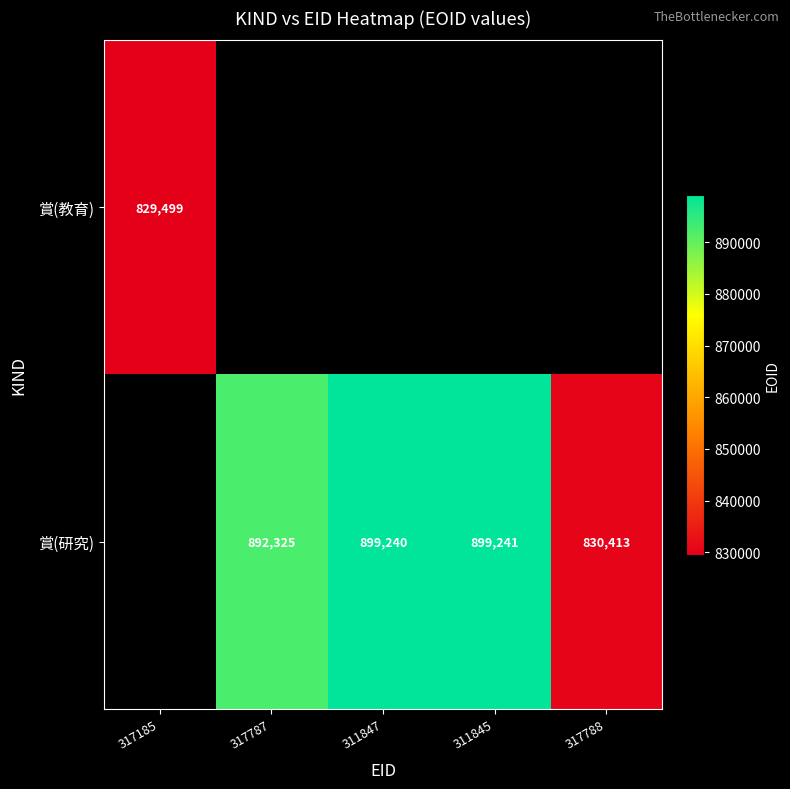

True or false: 賞(研究) has a value of 899241 at 311845.

True